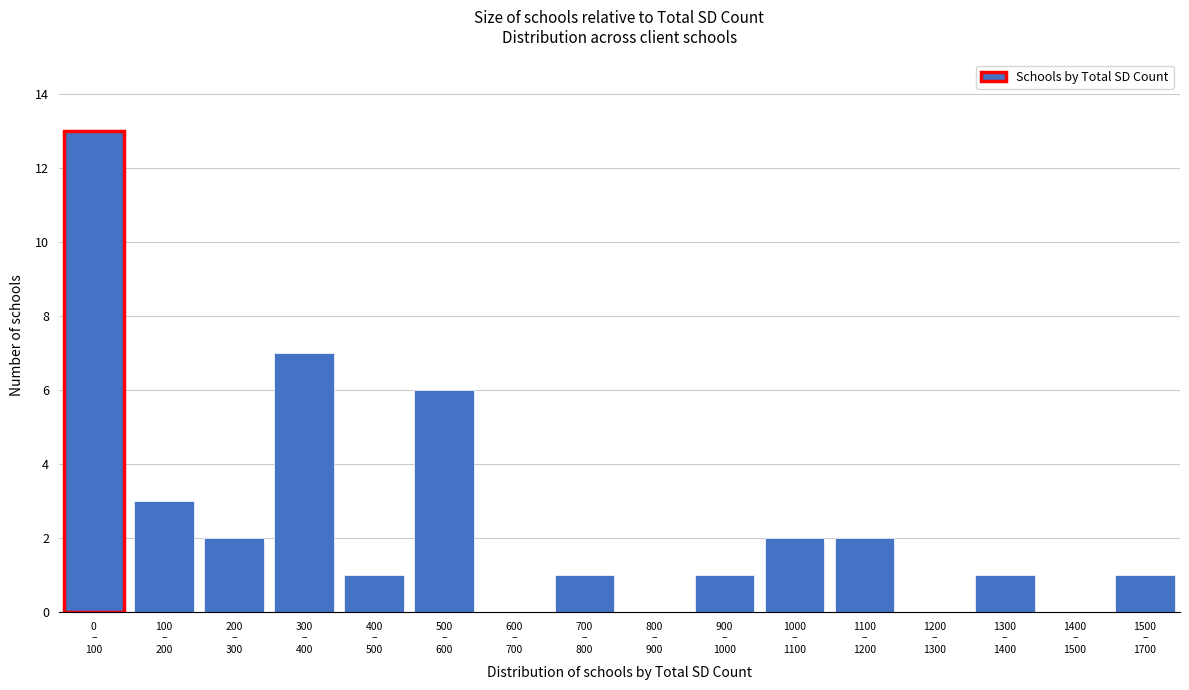

What is the greatest value displayed?

13